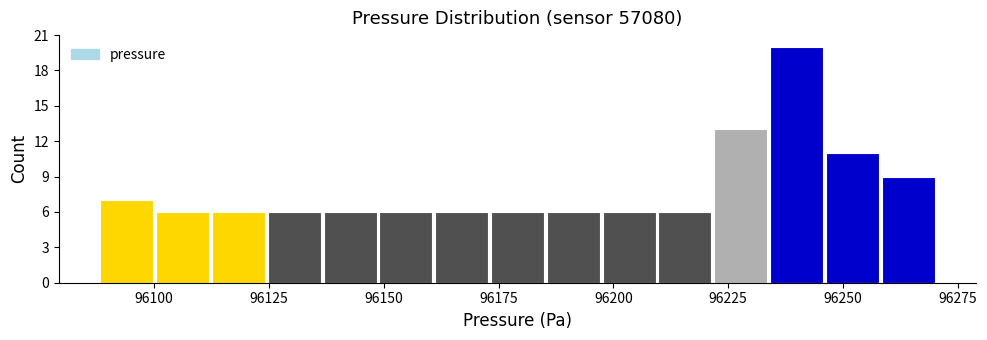

Read against the x-axis, roughly where is the centre of the tallest bar?

96240